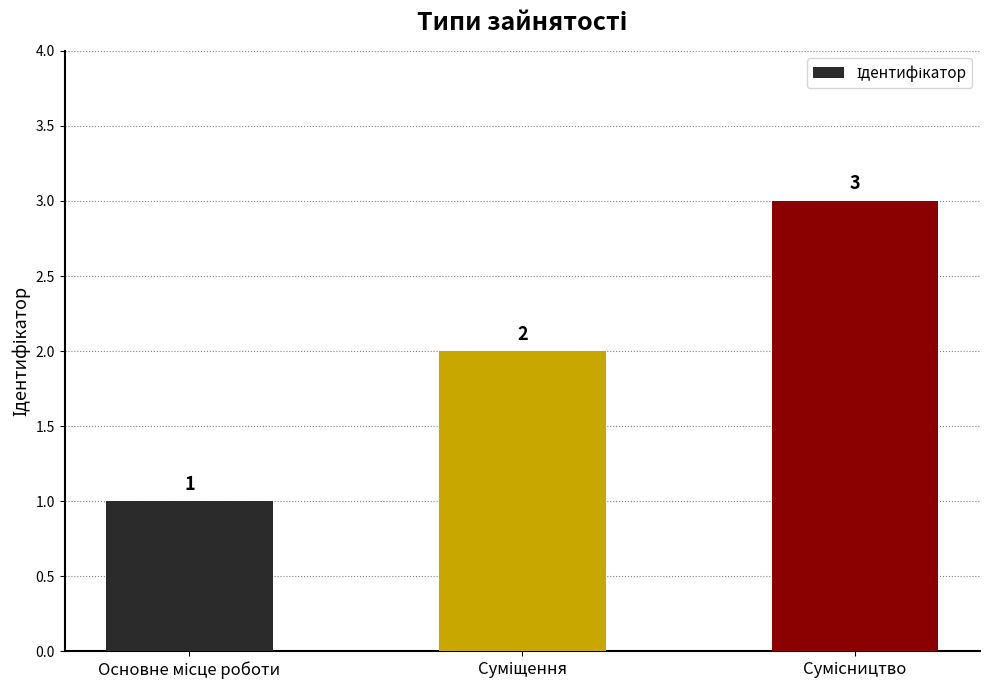

What is the value of the 3rd bar from the left?

3